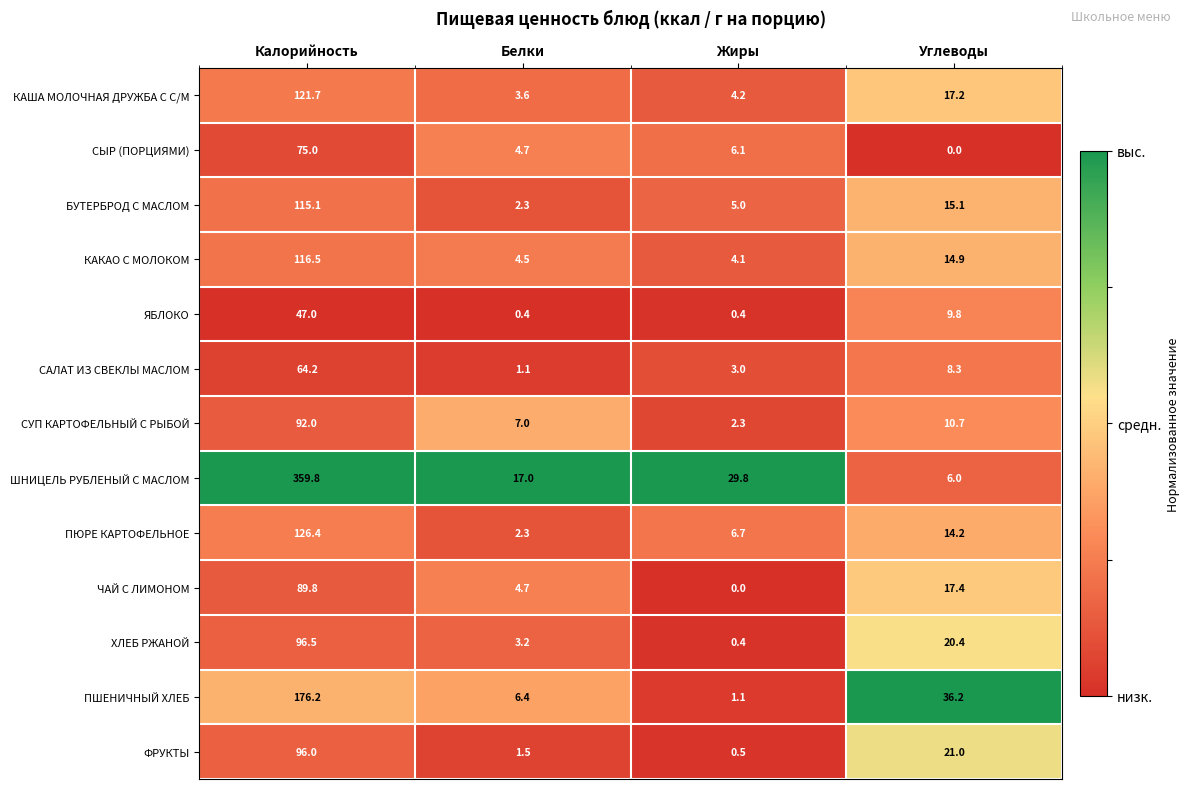

Is it true that ЧАЙ С ЛИМОНОМ equals 89.8 at Калорийность?

True